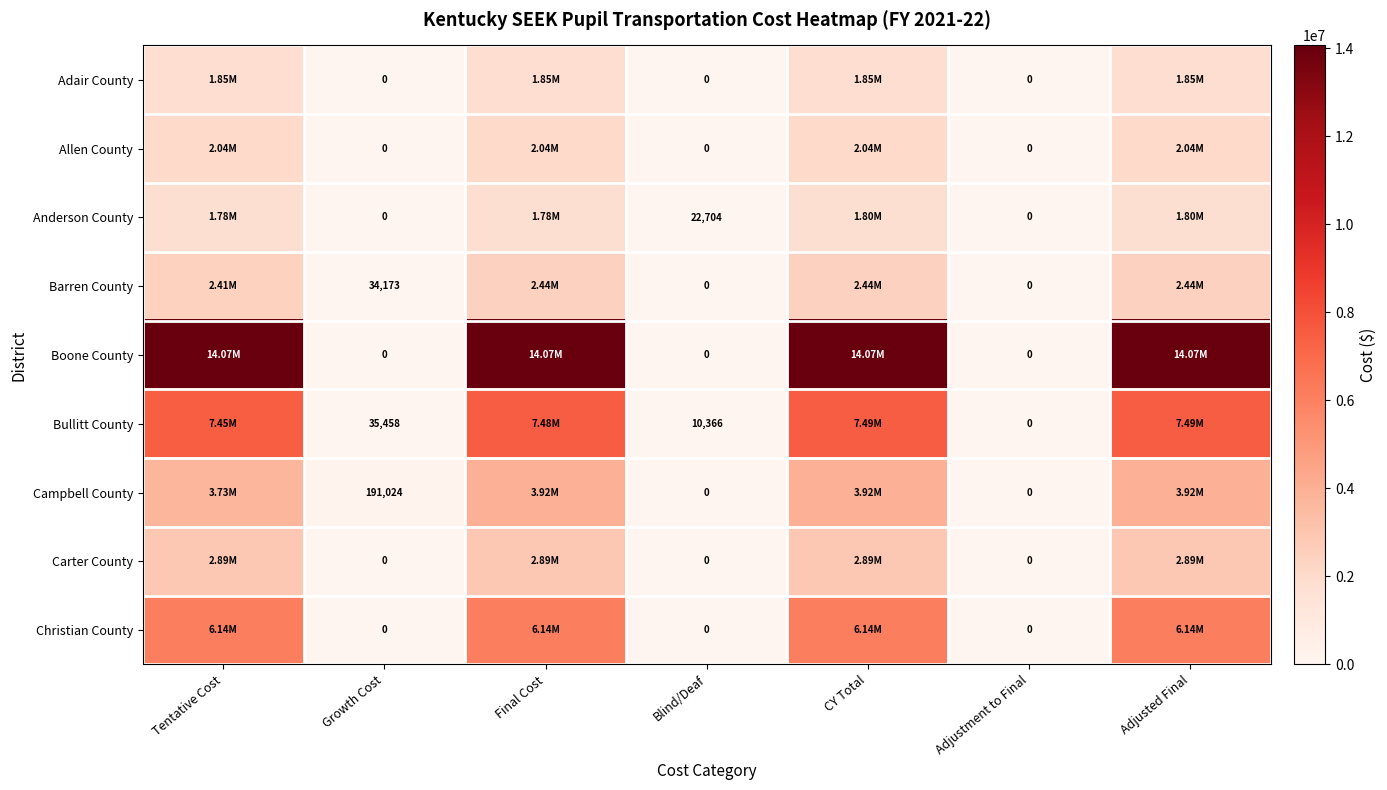

What is the spread (max minus min) of values at Blind/Deaf?

22704